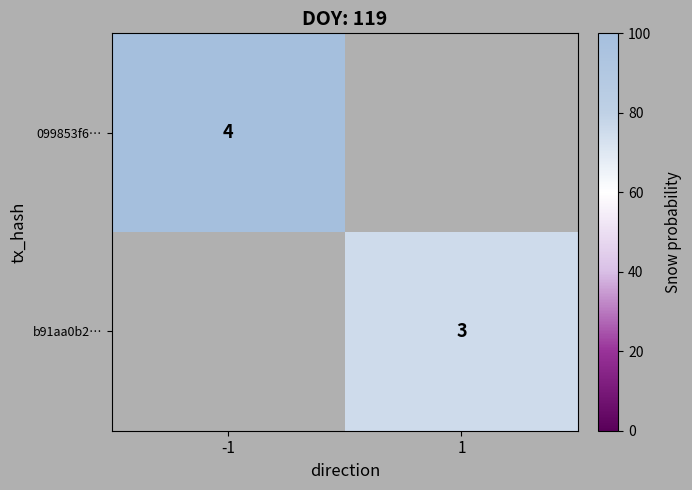

How many distinct data groups are displayed?

2